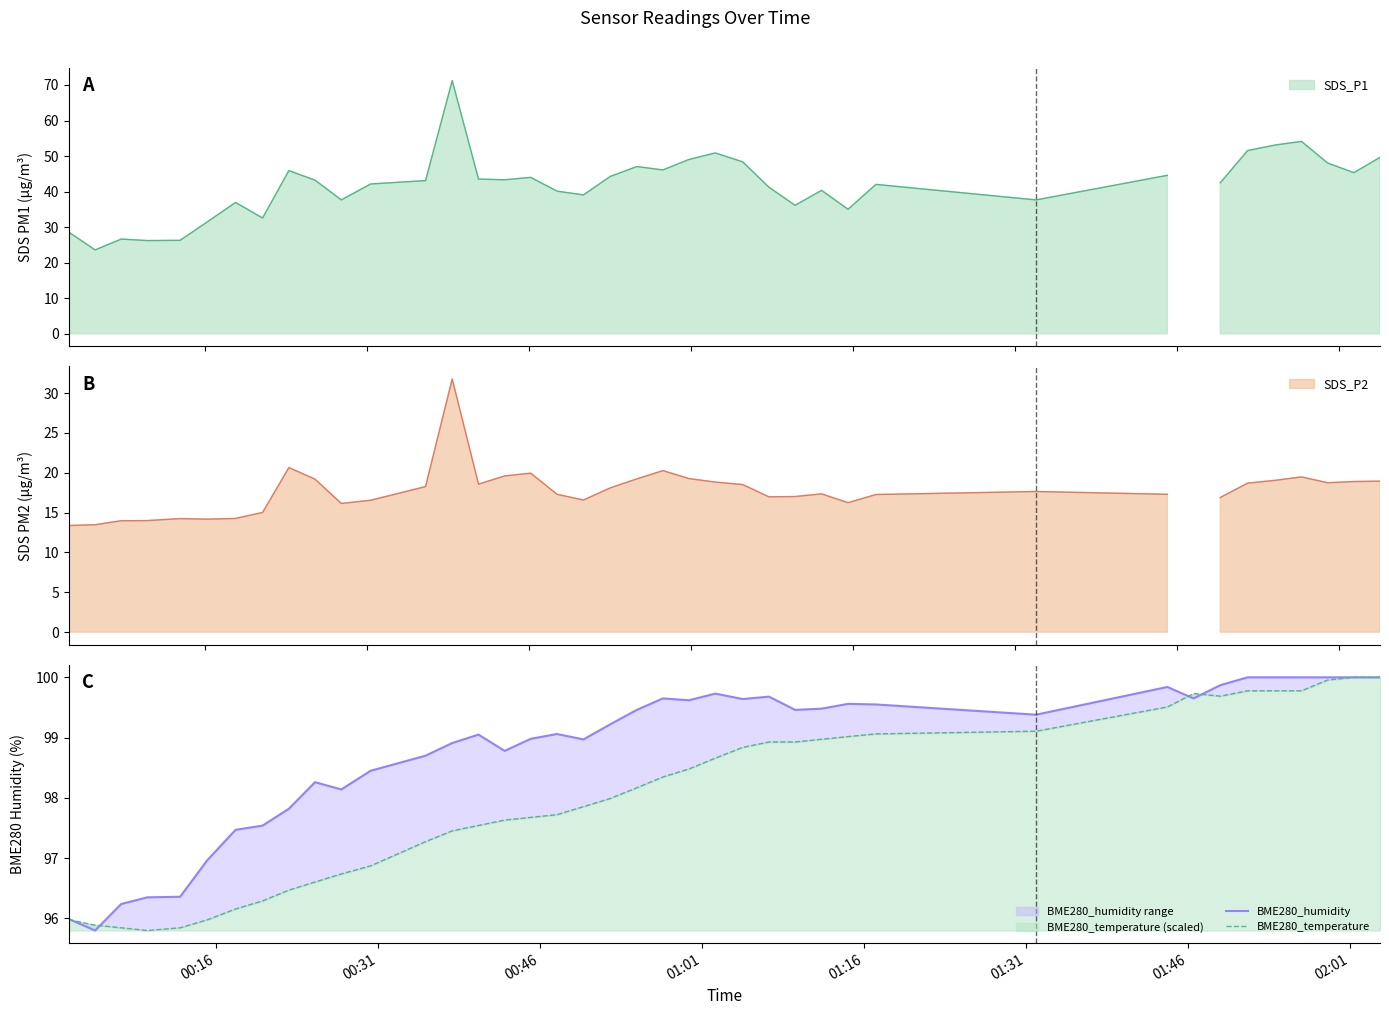

What is the sum of all BME280_humidity values?

3951.6